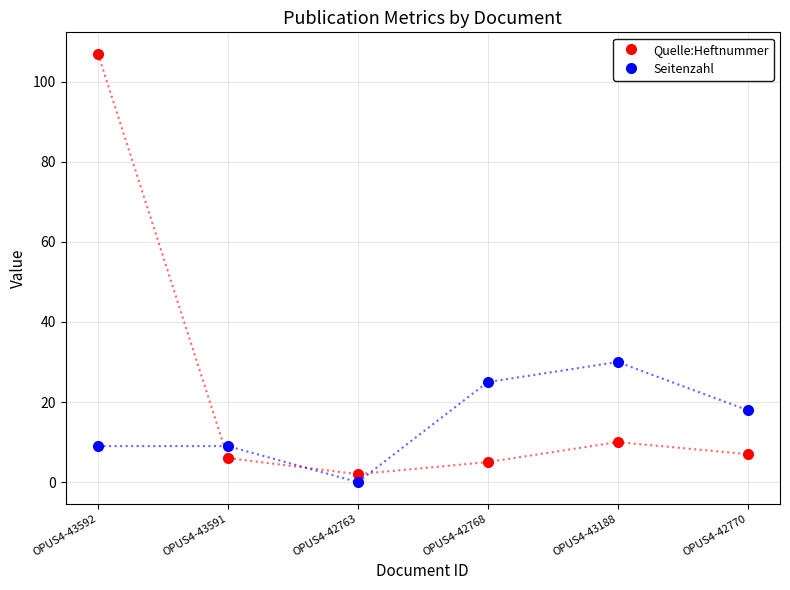

What is the sum of all Quelle:Heftnummer values?

137